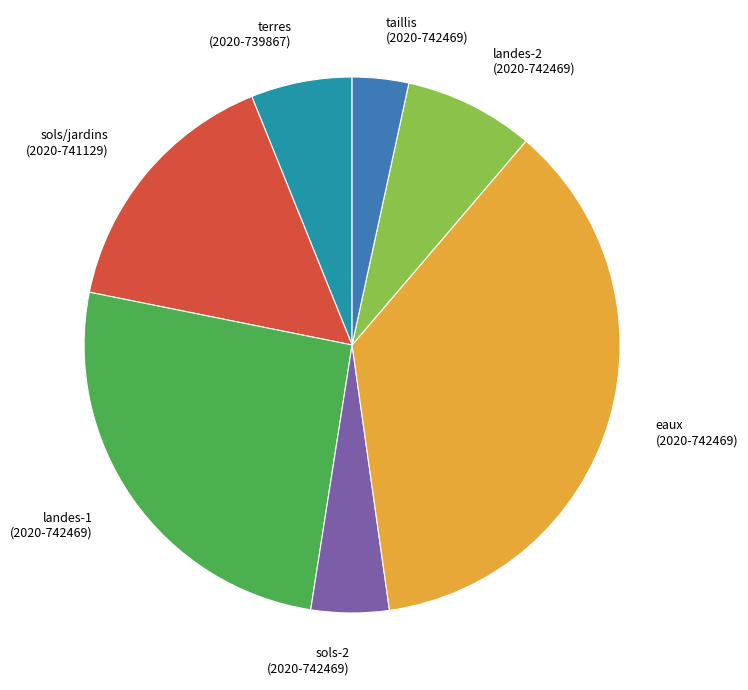

Does any single category account for the majority?

No